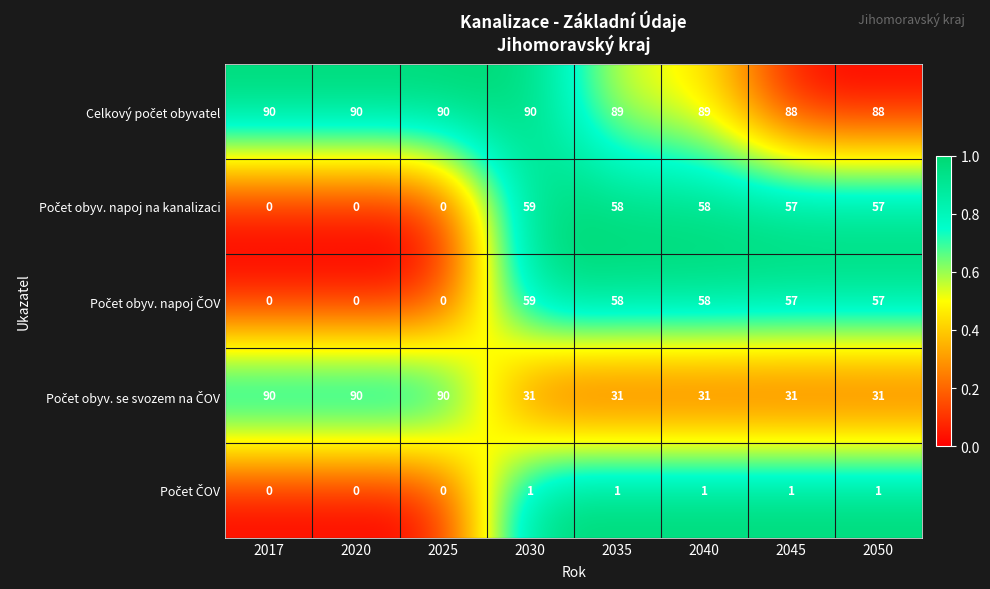

At how many categories does at least one series exceed 84?

8